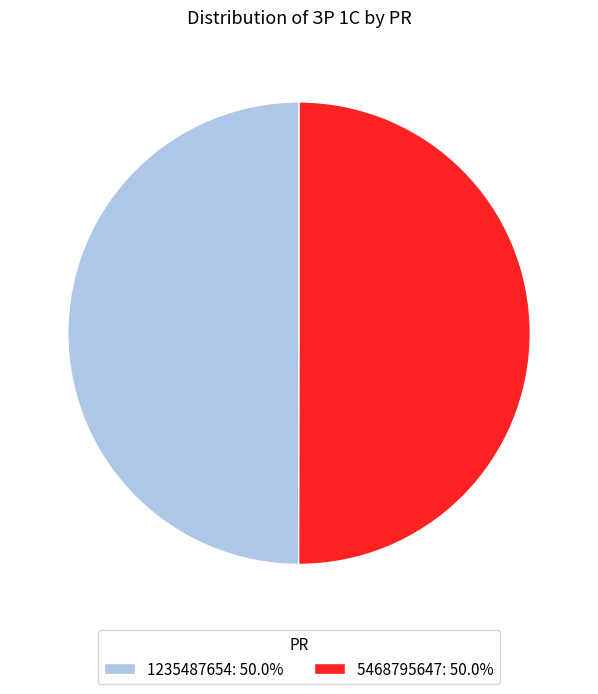

Is the sum of 1235487654: 50.0% and 5468795647: 50.0% greater than half?

Yes